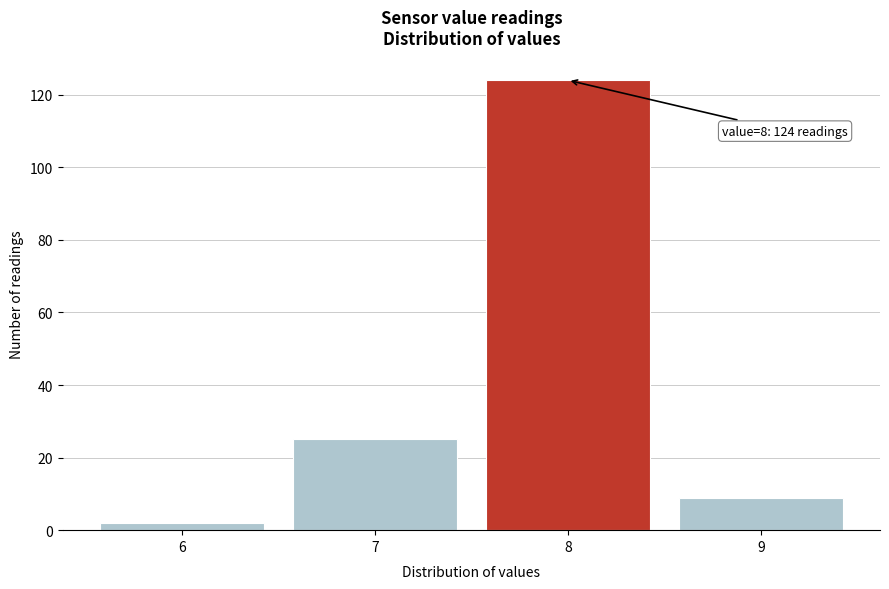

Which range on the x-axis has the tallest bar?

7.5 to 8.5